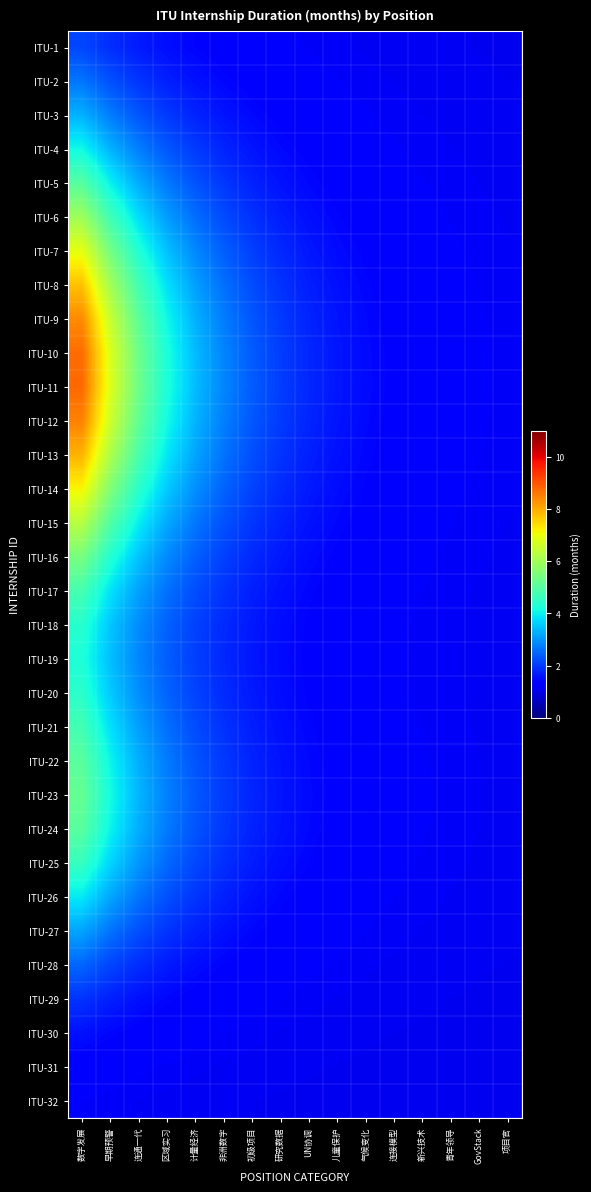

Which category has the highest value across all series?

数字发展